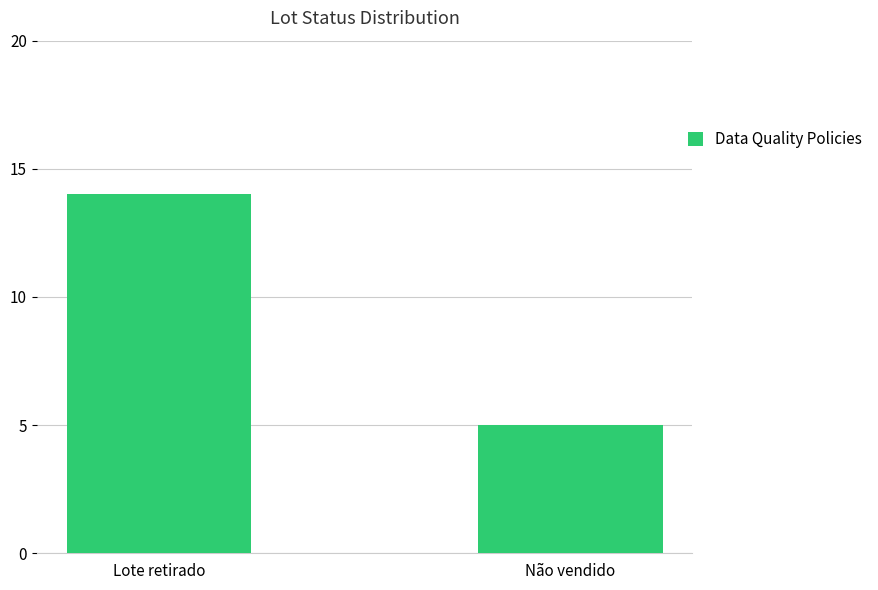

The chart shows a value of 5 at Lote retirado. True or false?

False